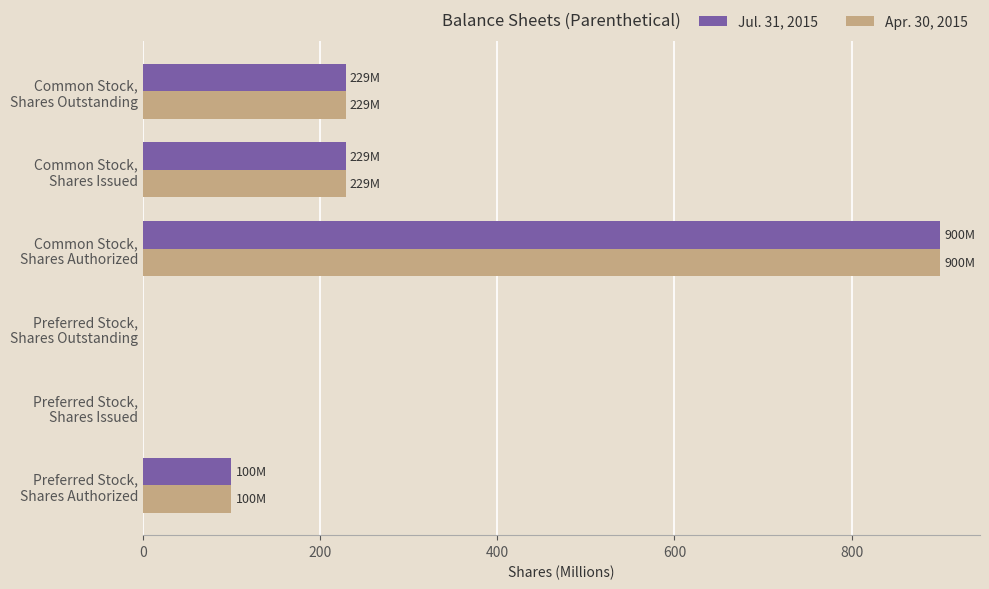

What is the sum of all Apr. 30, 2015 values?

1457.6